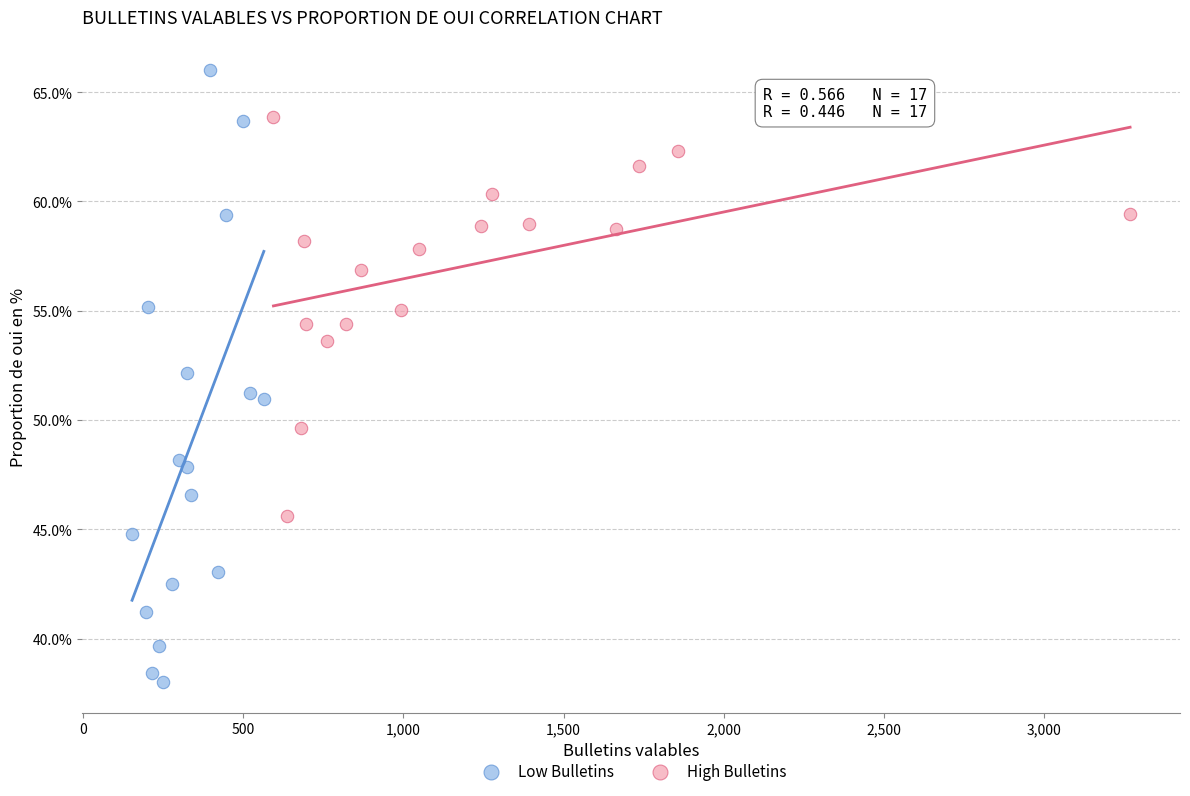

Which series contains the lowest Y value?

Low Bulletins